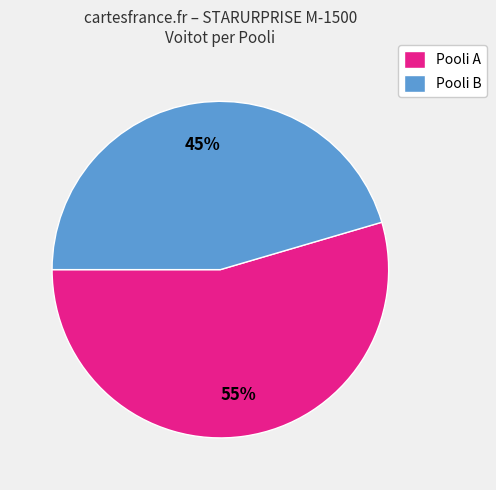

How many segments does this pie chart have?

2